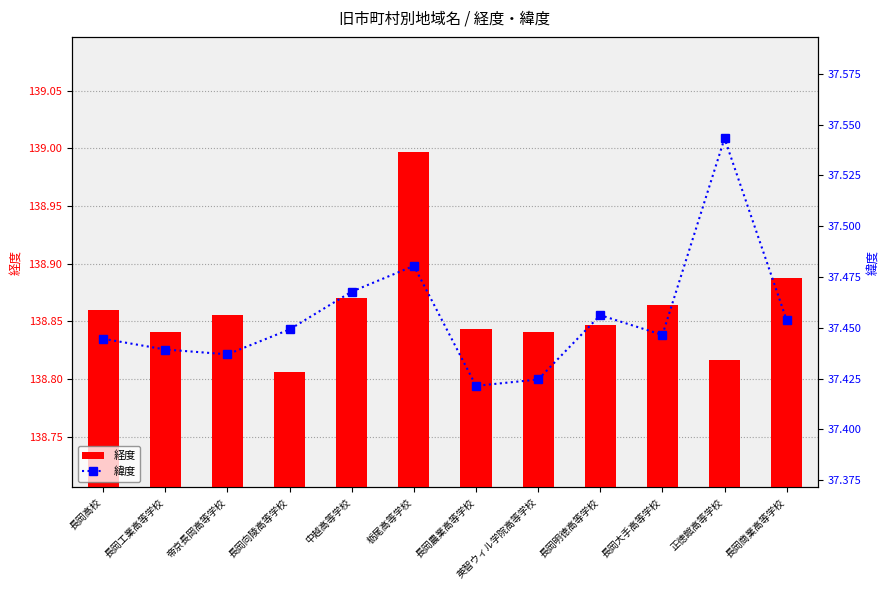

What position from the right is 中越高等学校?

8